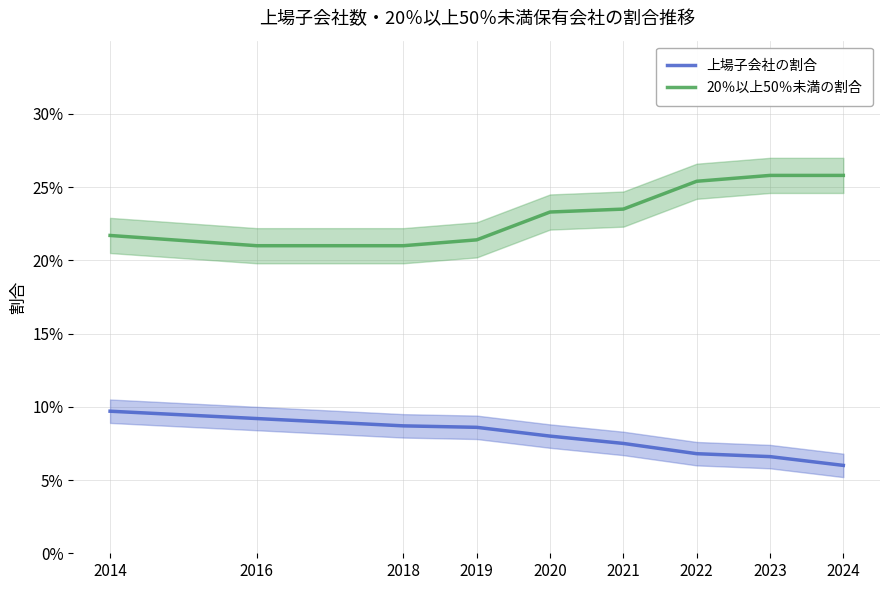

True or false: 上場子会社の割合 and 20％以上50％未満の割合 cross at least once.

False